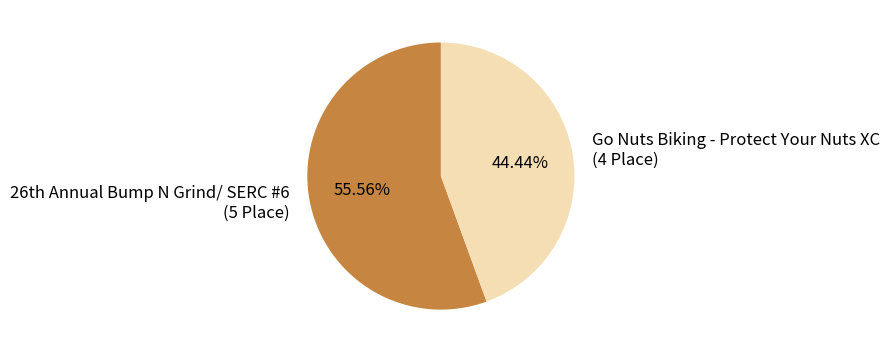

Count the number of slices in the pie.

2